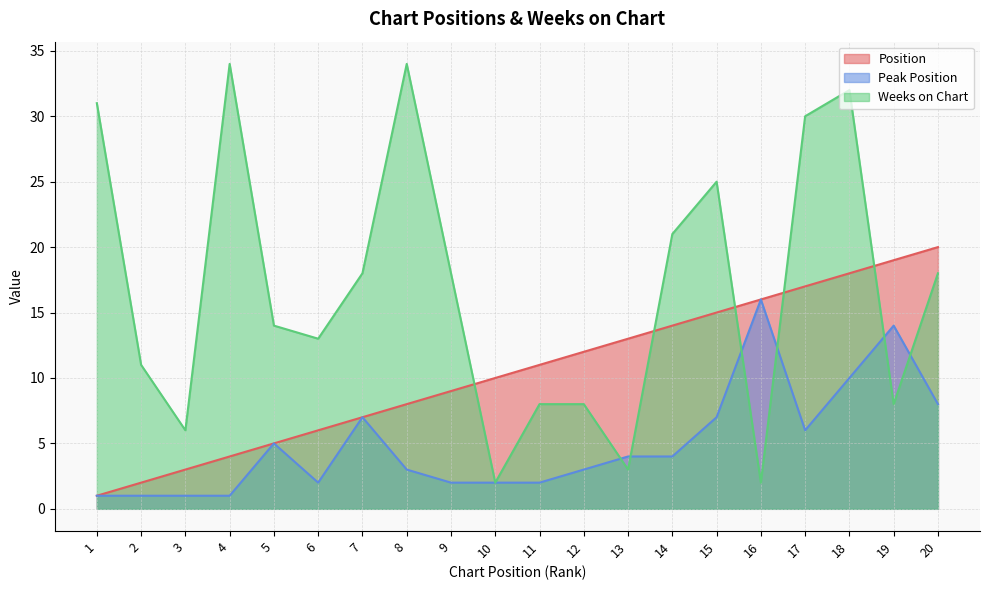

What is the difference between the Weeks on Chart values at 16 and 17?

28